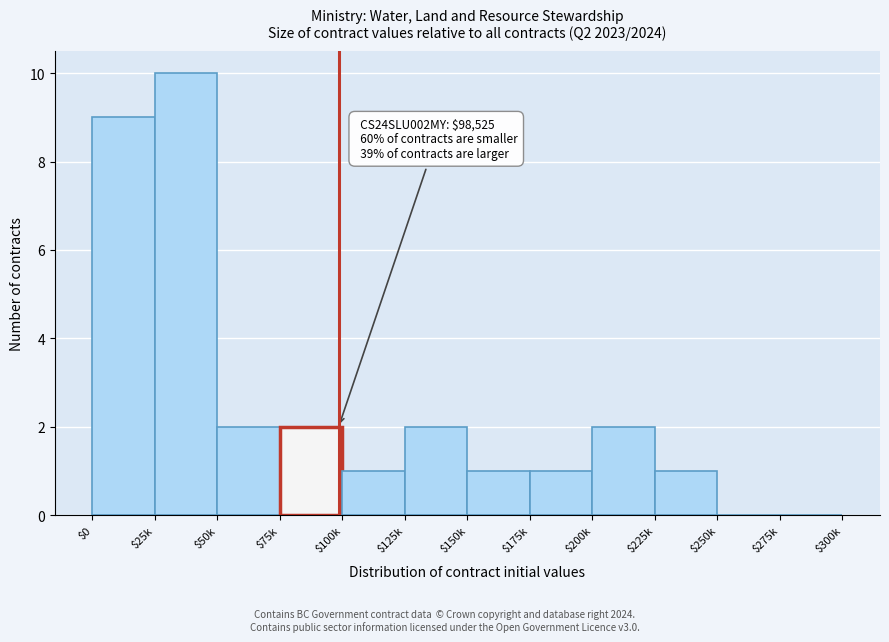

What is the maximum value shown in the chart?

10